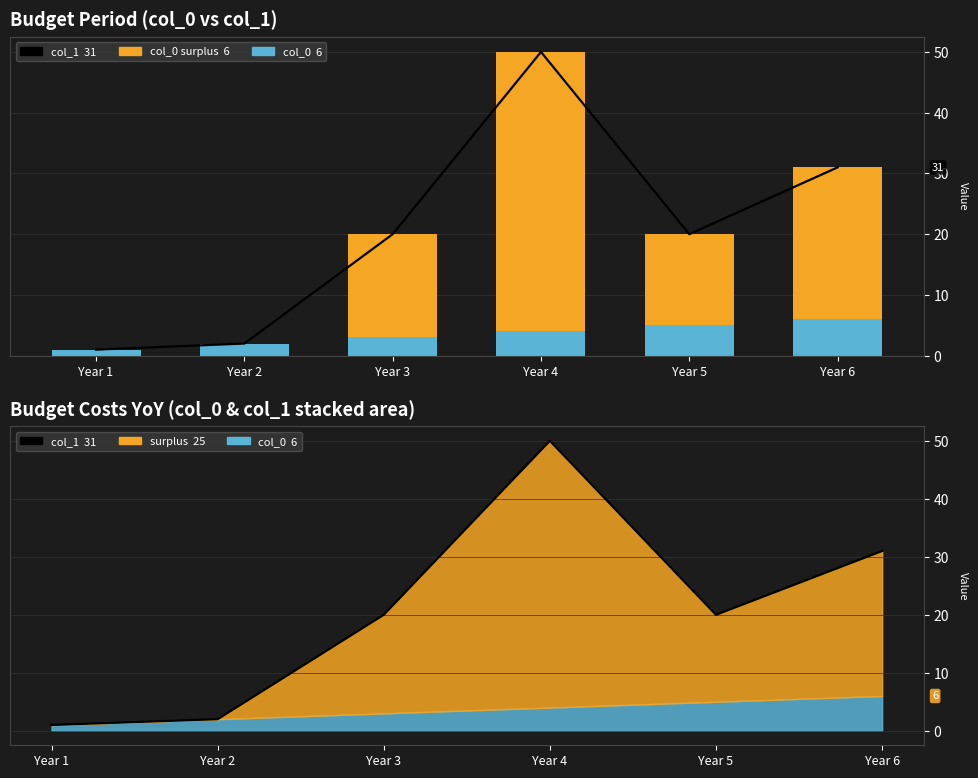

List the series in order of their peak value, lowest first.

col_0 values, col_1 surplus, col_1 total